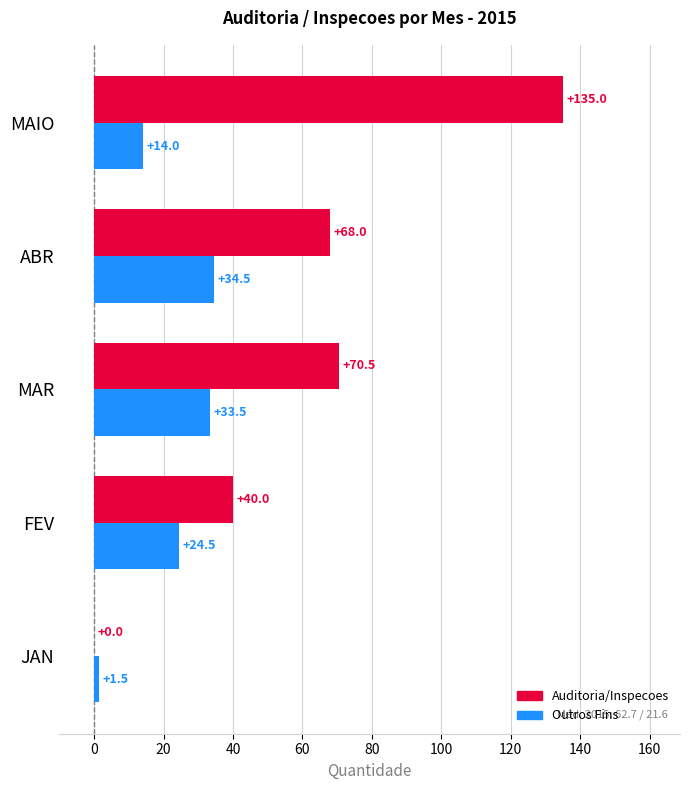

Which series changed the most between ABR and MAIO?

Auditoria/Inspecoes